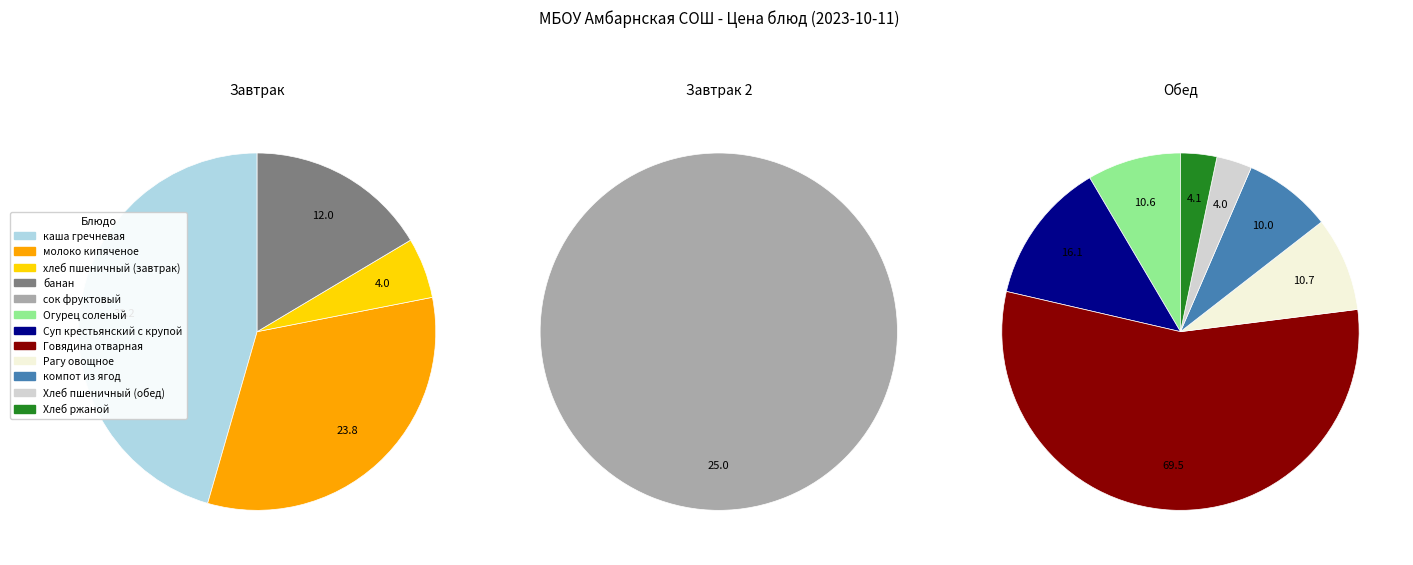

What percentage do банан and сок фруктовый together represent?

16.6%